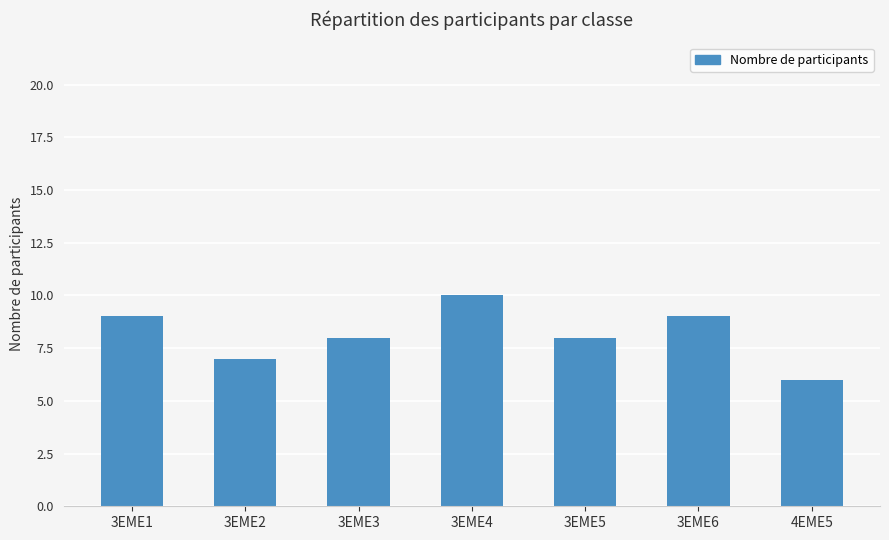

Which label corresponds to the largest value in the chart?

3EME4